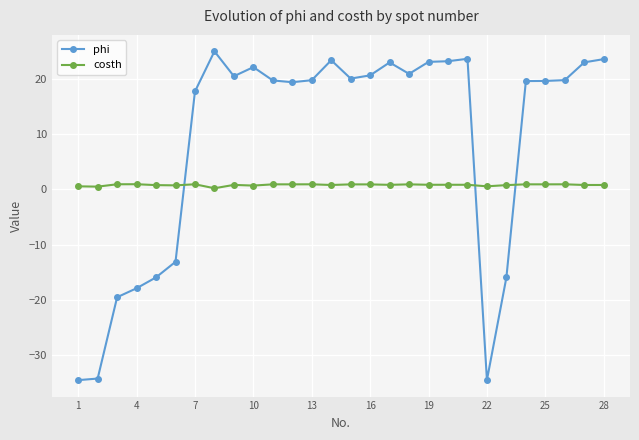

How many lines are shown in the chart?

2